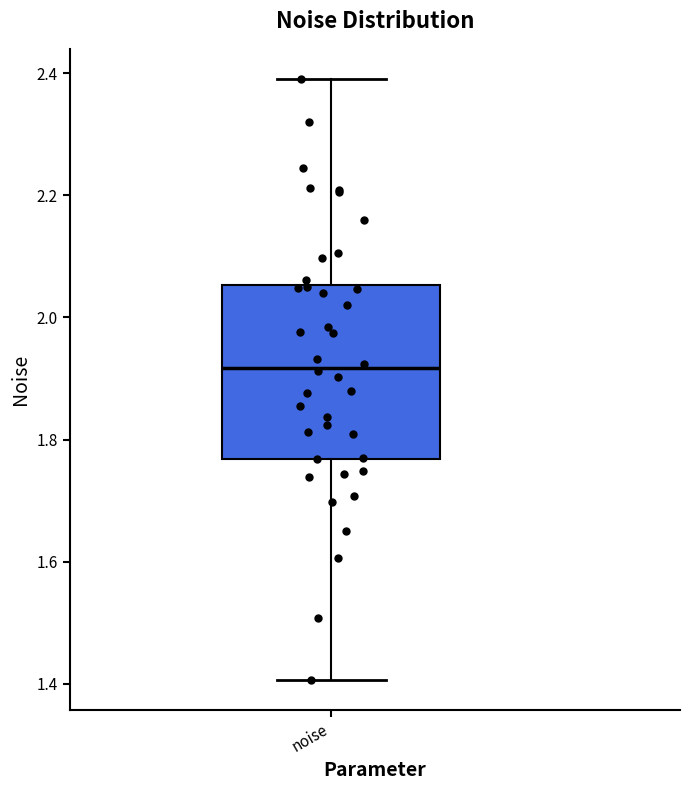

Read this box plot against the y-axis: the position of the median line, the range covered by the box, and the ends of both whiskers. The values are not printed on the chart, so give them approximately, as read against the axis.

median 1.92, box 1.76 to 2.06, whiskers 1.40 to 2.40